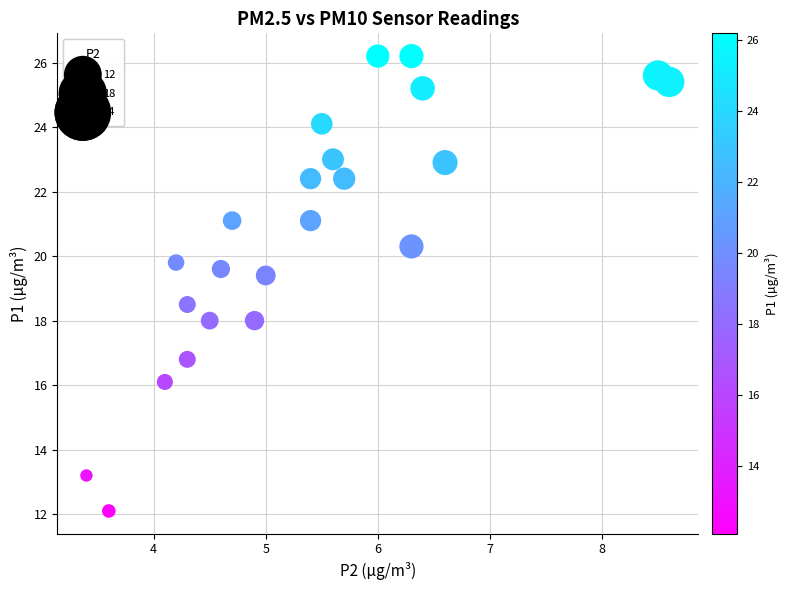

What is the range of Y values (max minus min)?

14.1